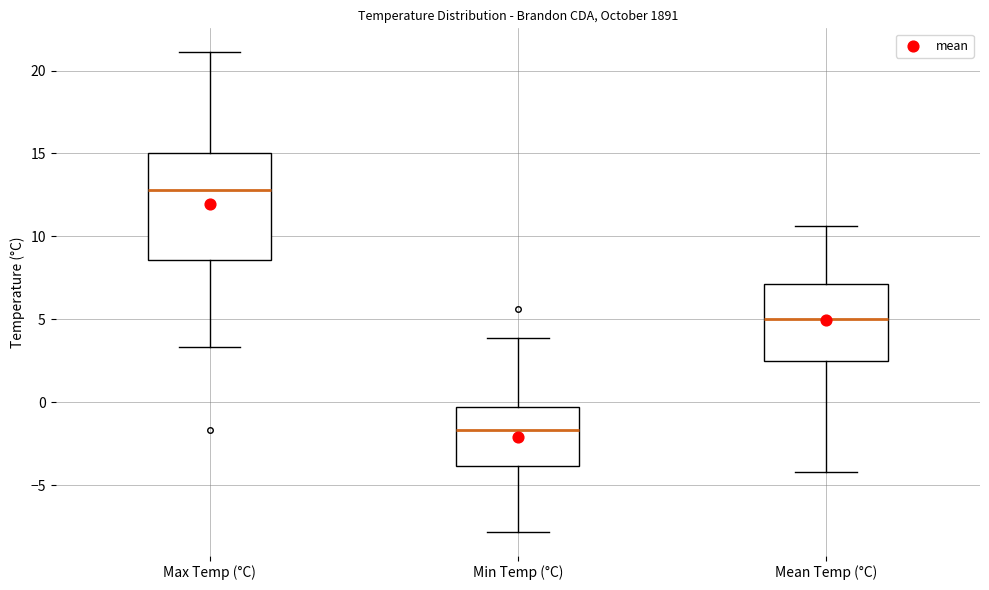

Which box has the lowest median line?

Min Temp (°C)